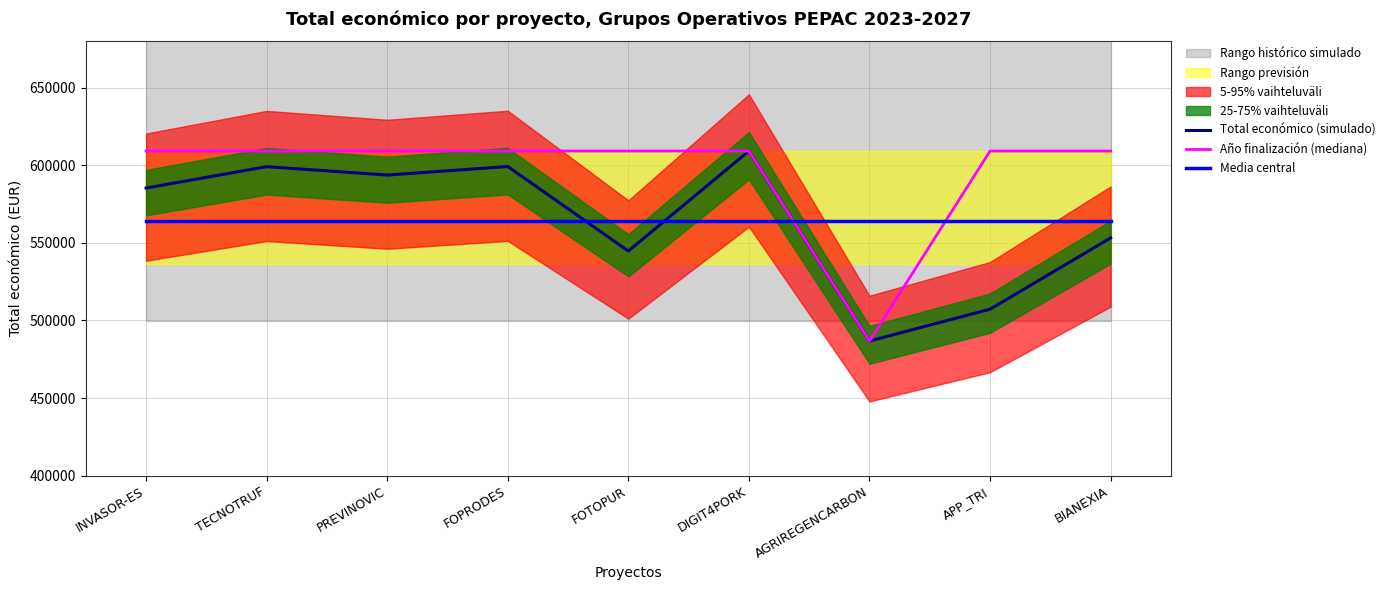

How many lines are shown in the chart?

3